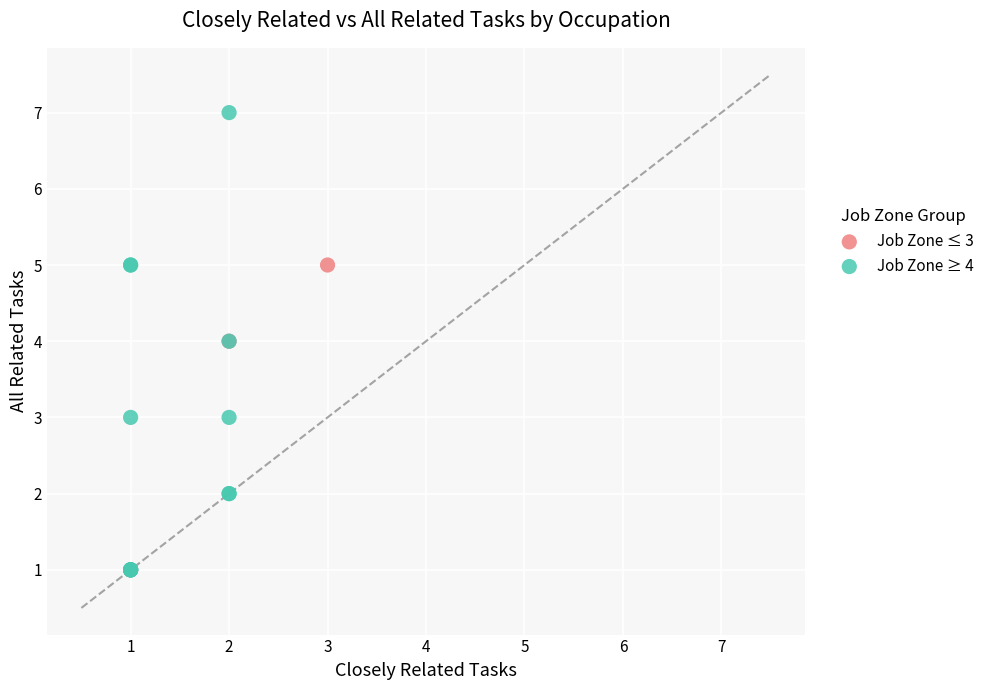

What are all the series names shown in the legend?

Job Zone ≤ 3, Job Zone ≥ 4